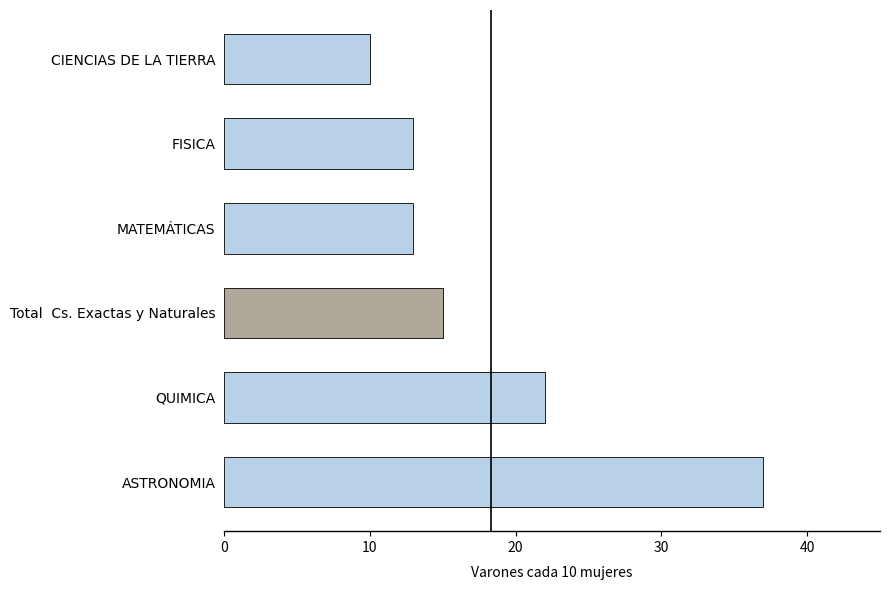

What is the sum of all values?

110